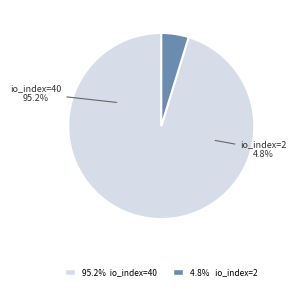

What percentage is the tx_hash_1 (io_index=40) slice, to the nearest percent?

95%